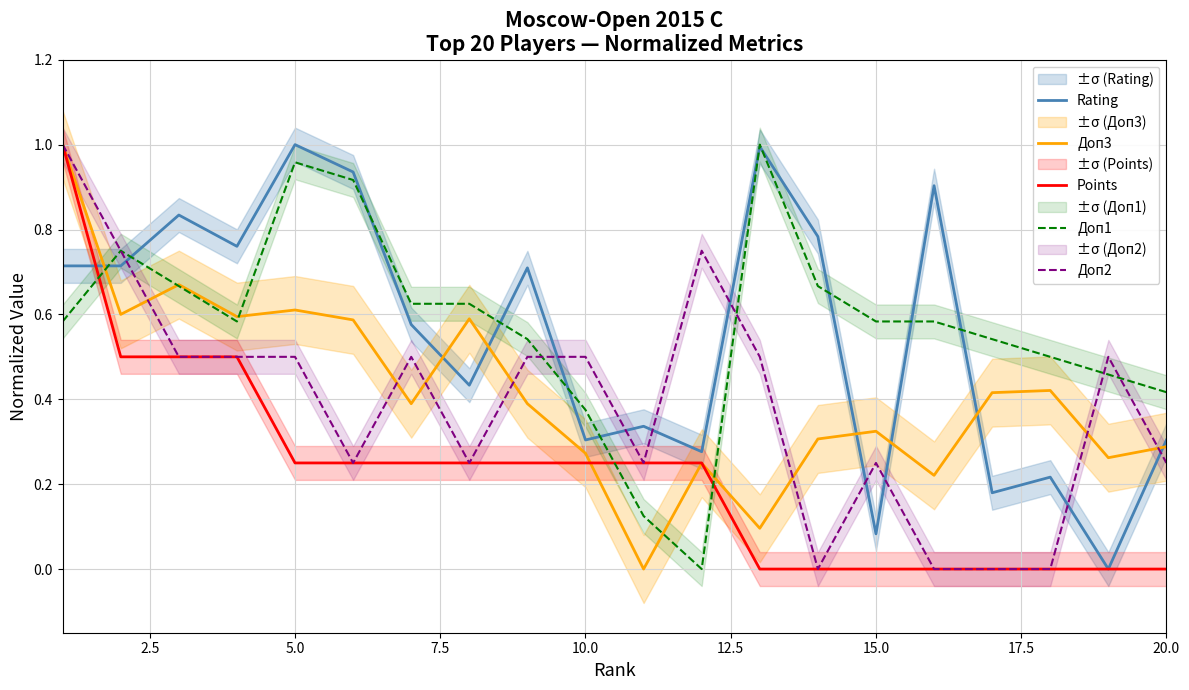

The Доп3 series shows 0.2 at 20.0. True or false?

False